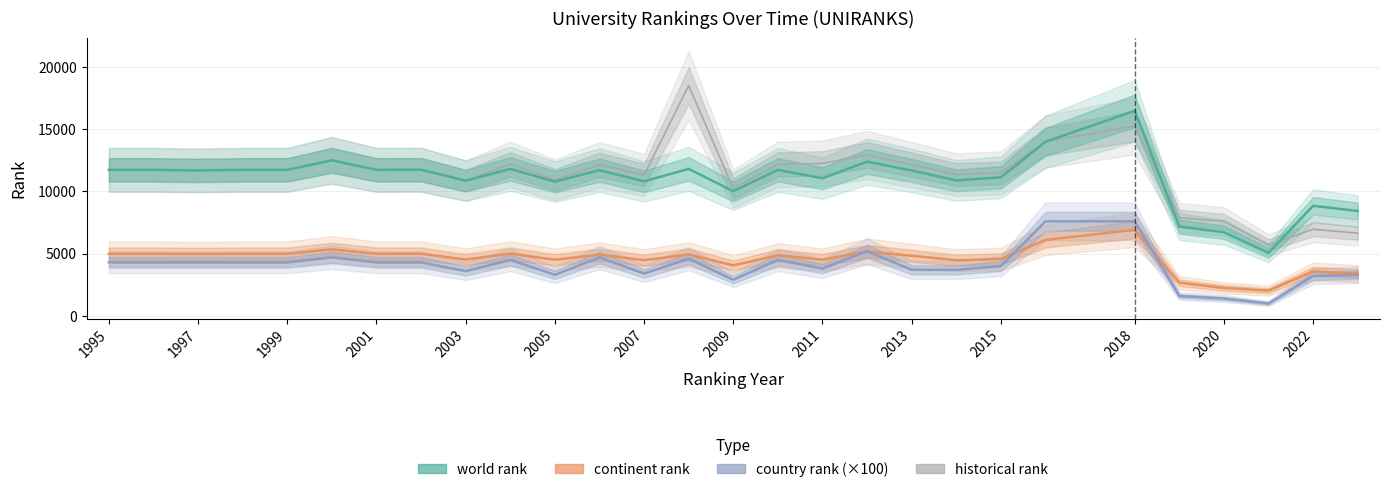

How many values in the world rank series exceed 11708?

13